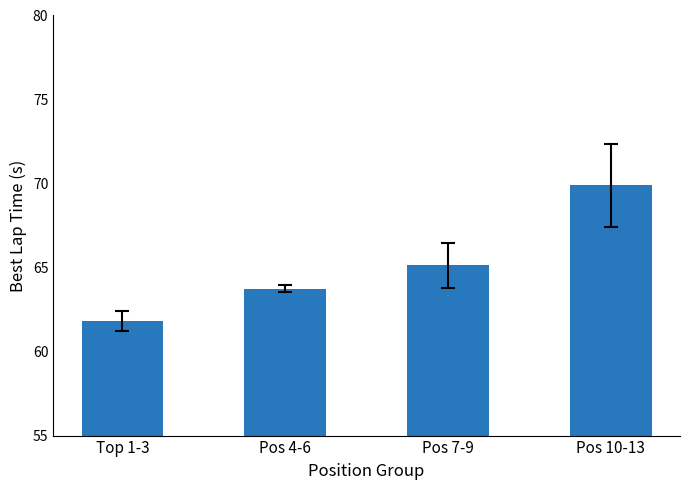

What is the change in value from Top 1-3 to Pos 10-13?

+8.1